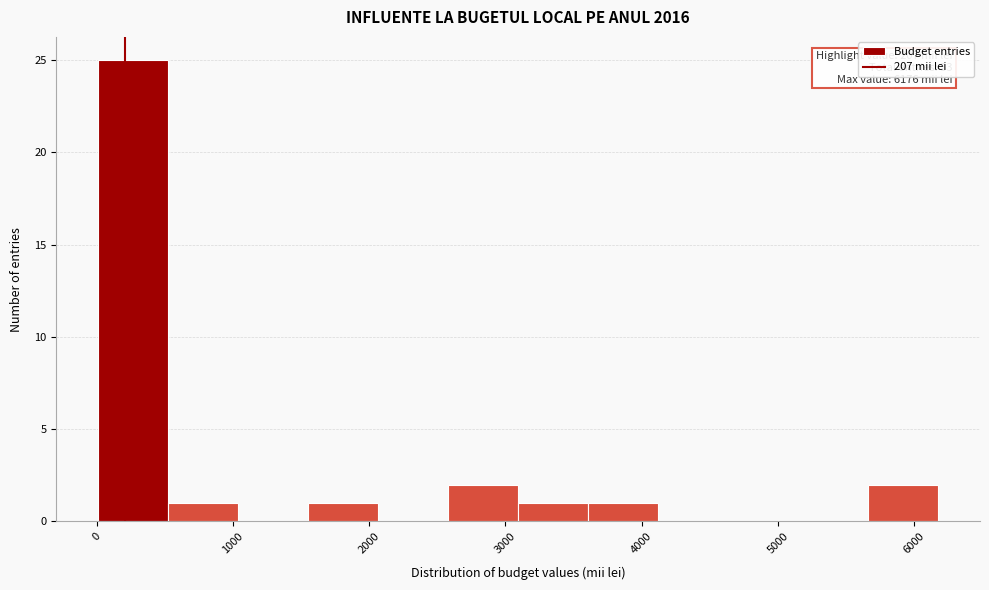

Which range on the x-axis has the tallest bar?

0 to 500